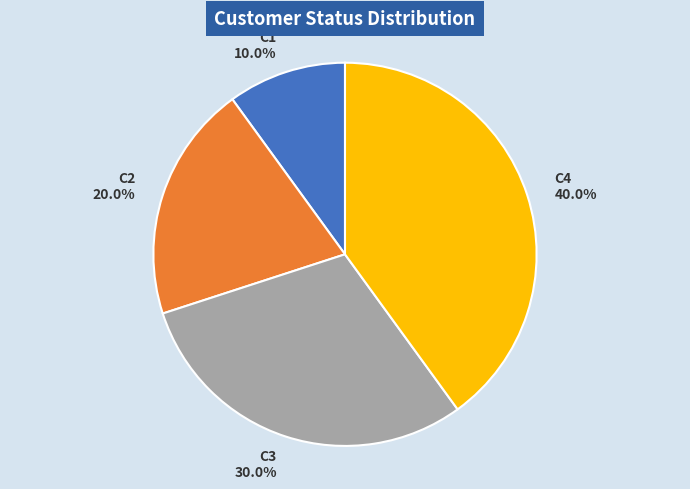

The C1 slice represents 10% of the pie. True or false?

True